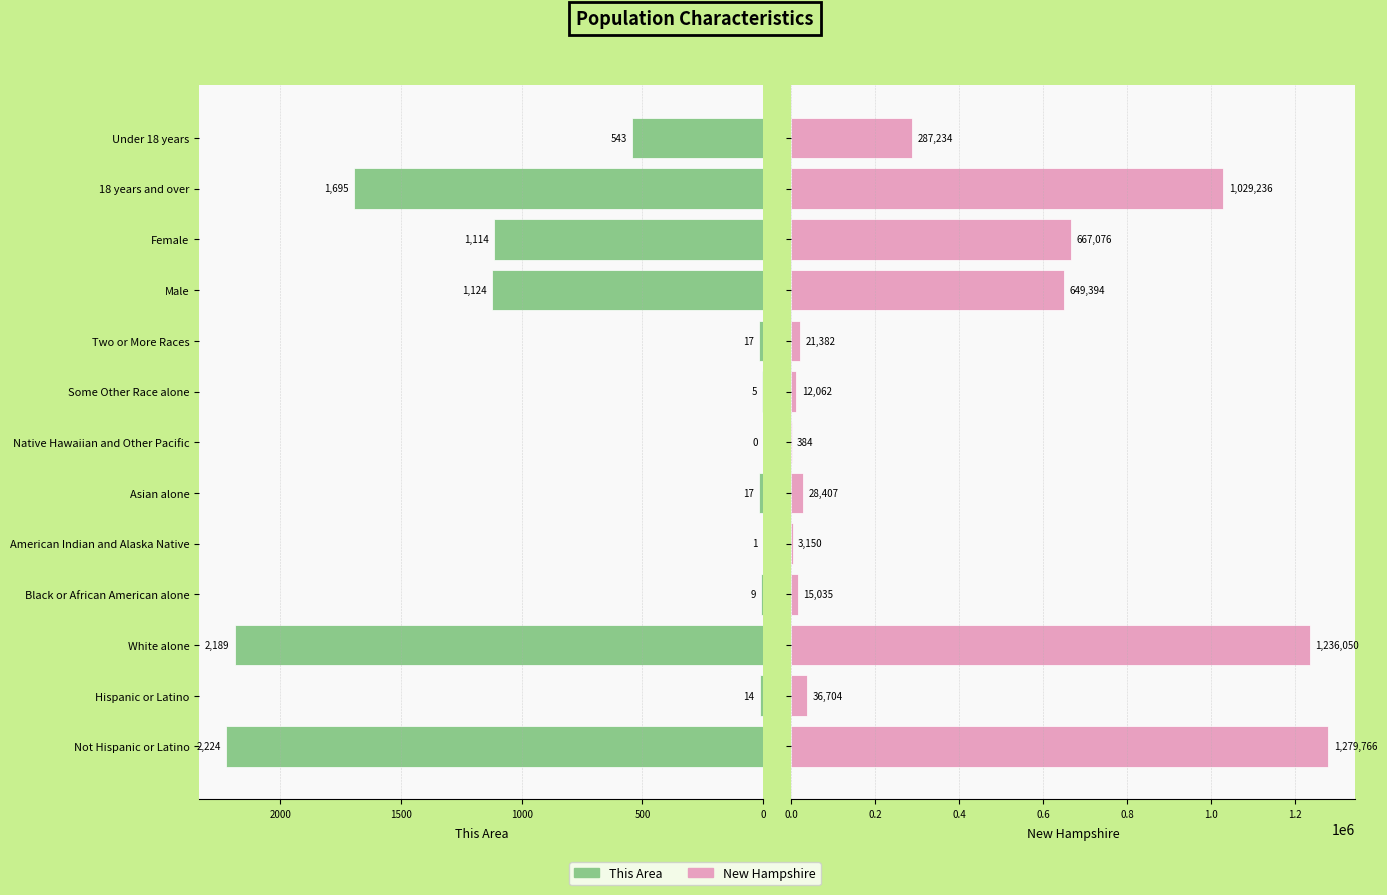

Reading right to left, list all the values displayed in this chart.

This Area: 543	1695	1114	1124	17	5	0	17	1	9	2189	14	2224
New Hampshire: 287234	1029236	667076	649394	21382	12062	384	28407	3150	15035	1236050	36704	1279766